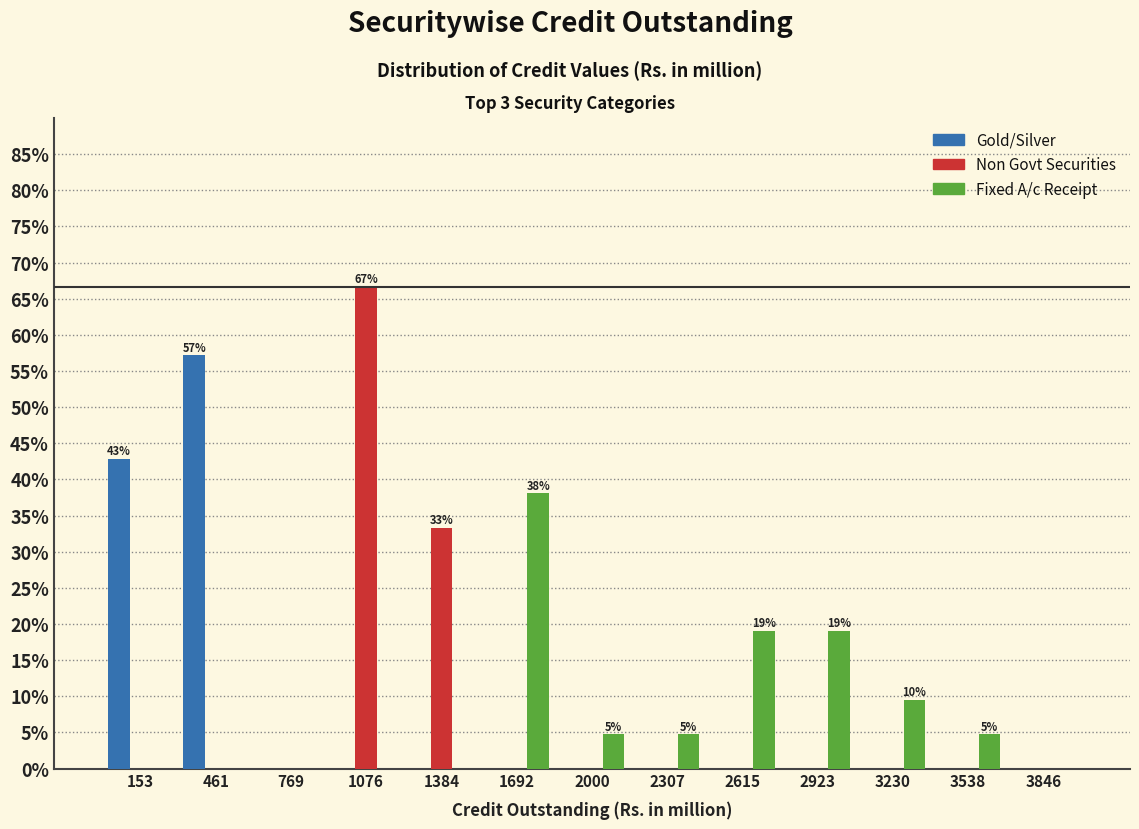

In the Non Govt Securities series, which range on the x-axis has the tallest bar?

900 to 1250